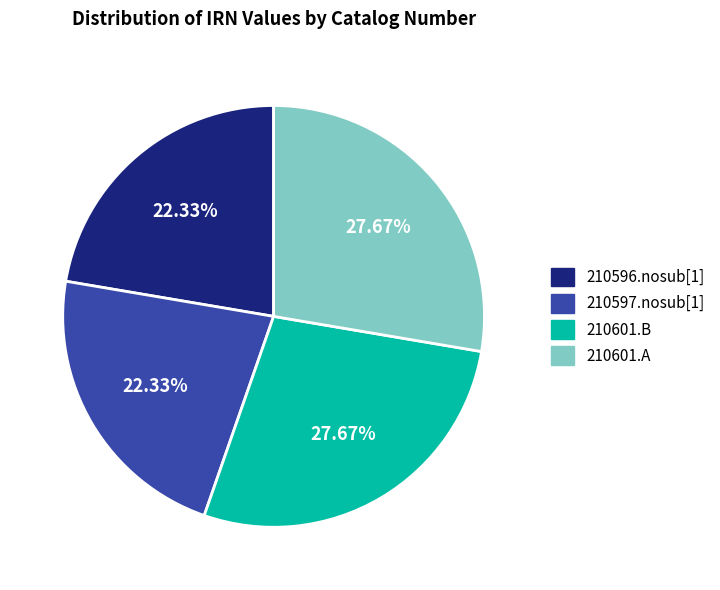

What is the ratio of the value at 210597.nosub[1] to the value at 210601.A?

0.8